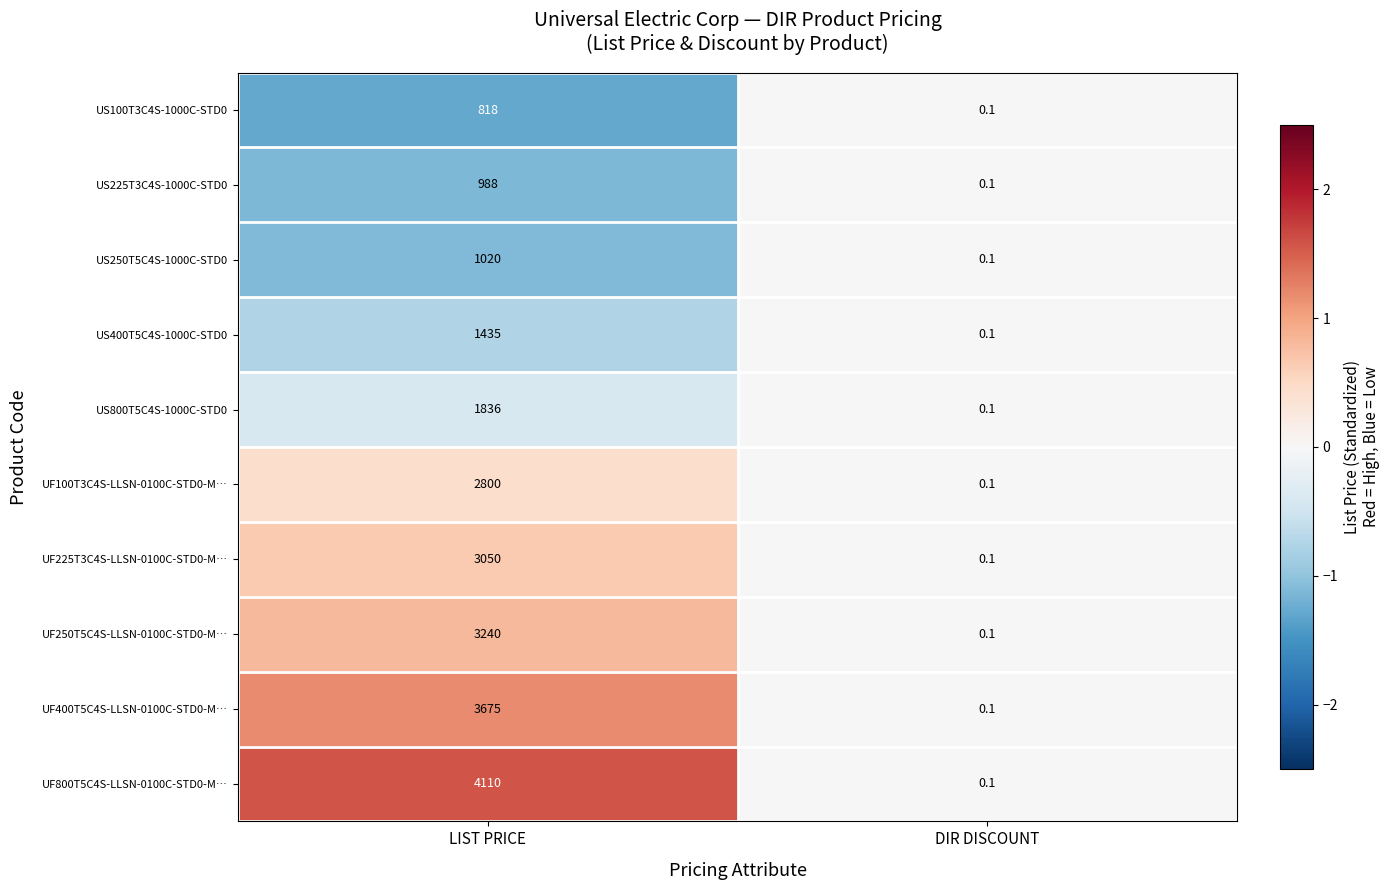

Read the UF250T5C4S-LLSN-0100C-STD0-M… value at LIST PRICE.

3240.0